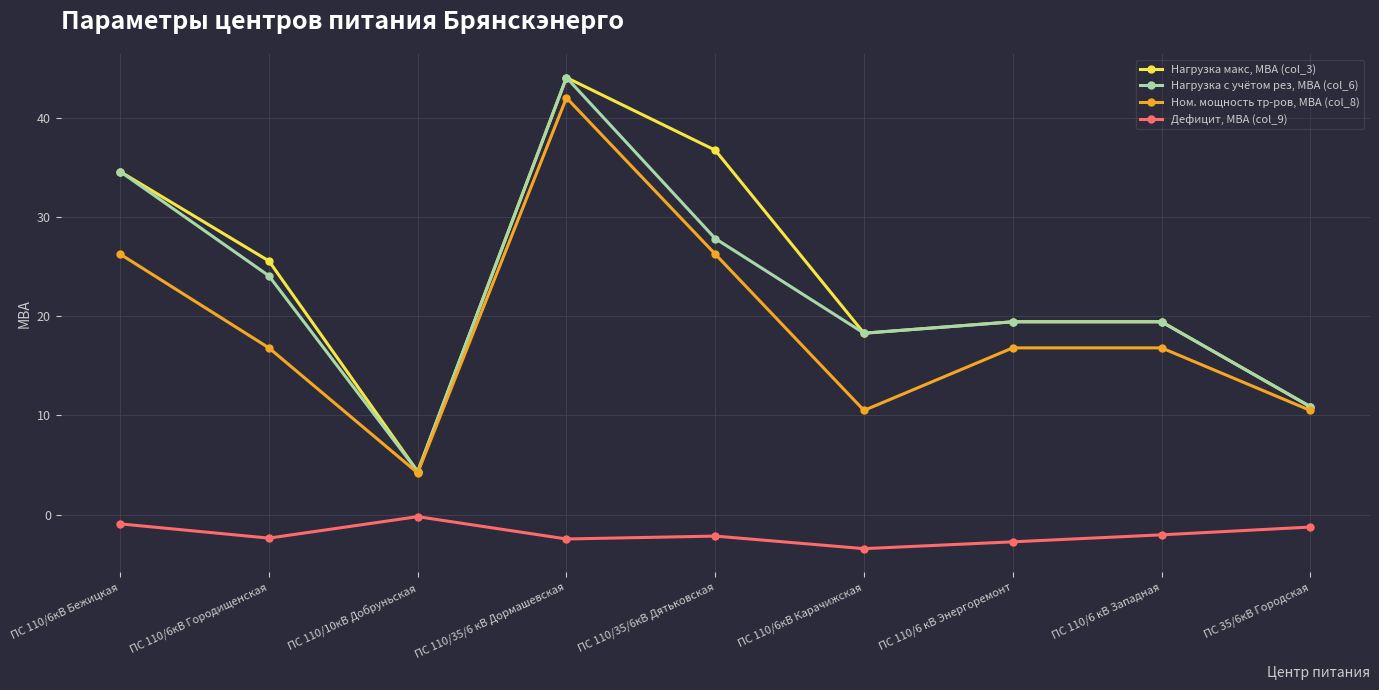

Is the value of Ном. мощность тр-ров, МВА (col_8) at ПС 110/35/6кВ Дятьковская greater than the value of Нагрузка макс, МВА (col_3) at ПС 110/6 кВ Западная?

Yes